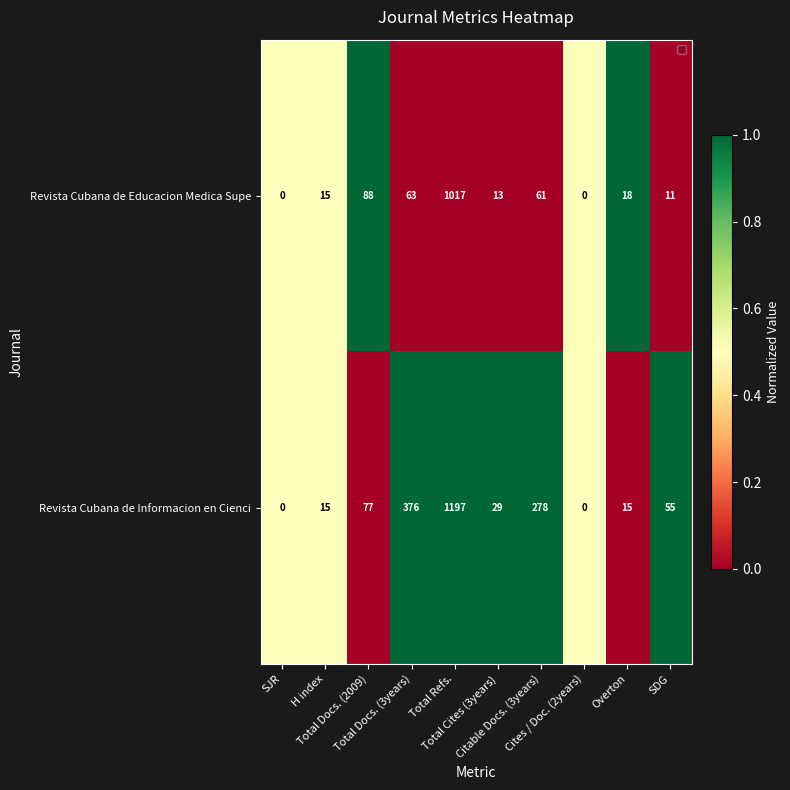

Rank the series by their maximum value, from highest to lowest.

Revista Cubana de Informacion en Cienci, Revista Cubana de Educacion Medica Supe